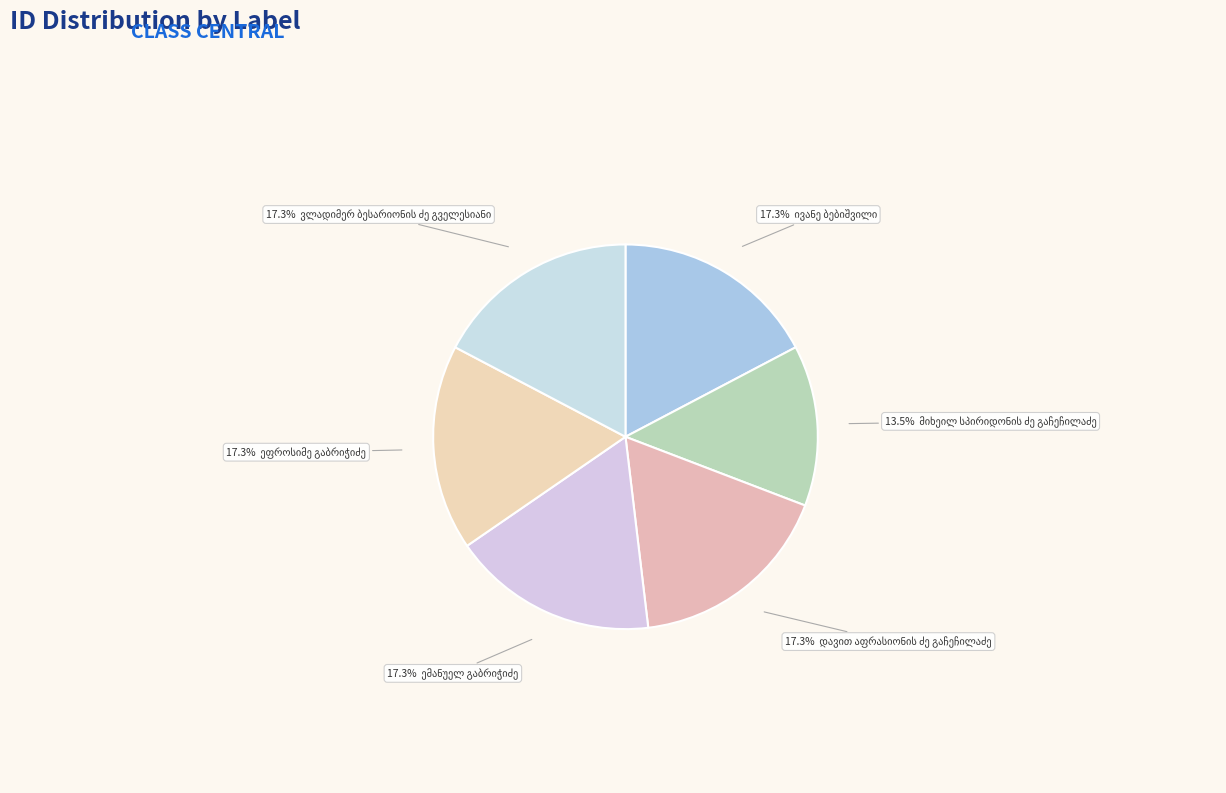

Which category has the smallest portion of the pie?

მიხეილ სპირიდონის ძე გაჩეჩილაძე